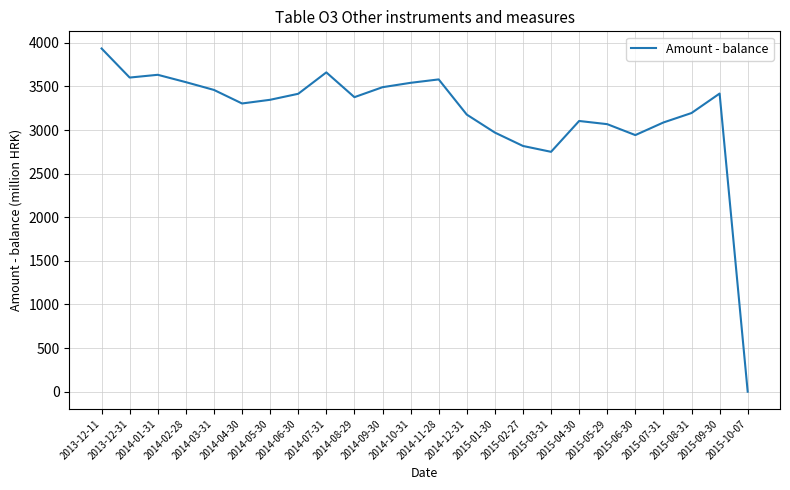

At which label does the data first exceed 3377?

2013-12-11